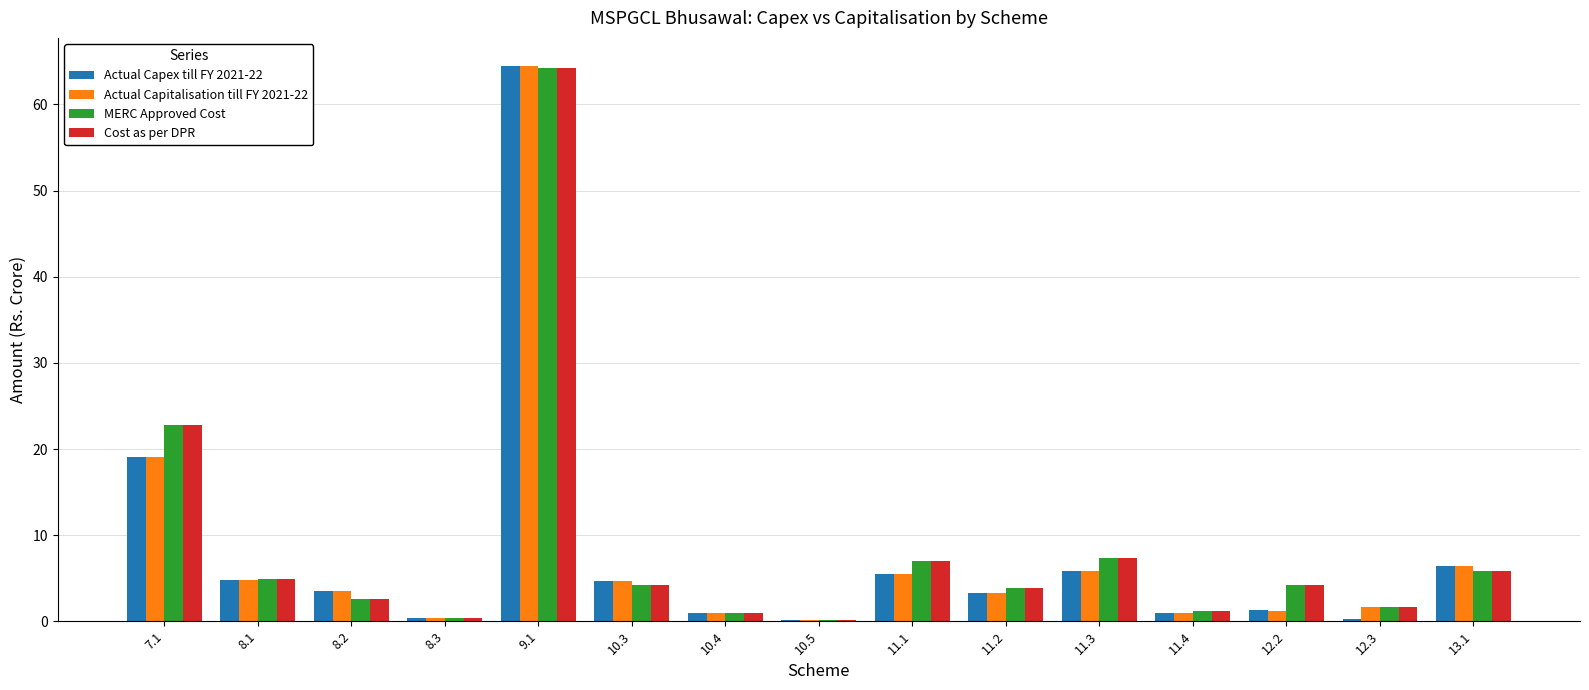

How many groups of bars are there?

15